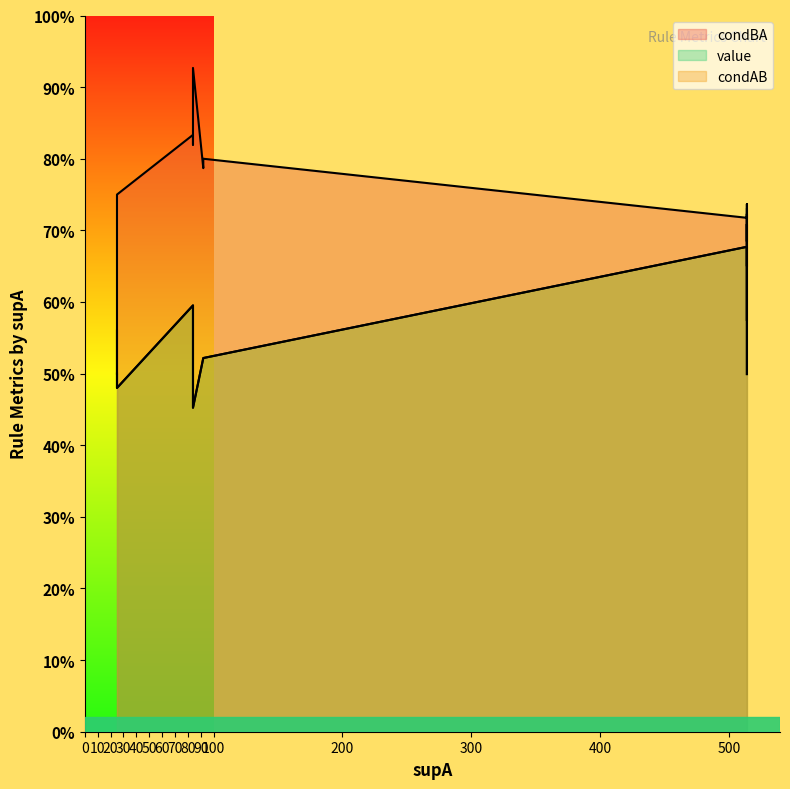

What is the difference between the condBA values at 92 and 84?

0.1